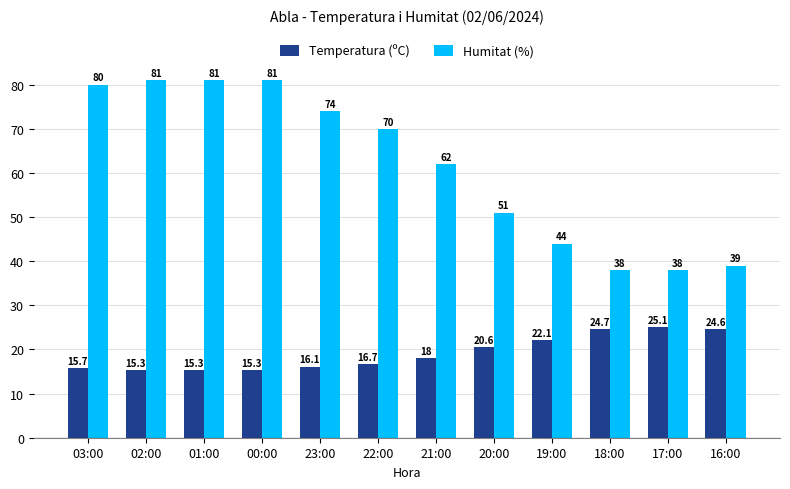

Reading left to right, transcribe all the data shown in this chart.

Temperatura (ºC): 03:00=15.7	02:00=15.3	01:00=15.3	00:00=15.3	23:00=16.1	22:00=16.7	21:00=18.0	20:00=20.6	19:00=22.1	18:00=24.7	17:00=25.1	16:00=24.6
Humitat (%): 03:00=80.0	02:00=81.0	01:00=81.0	00:00=81.0	23:00=74.0	22:00=70.0	21:00=62.0	20:00=51.0	19:00=44.0	18:00=38.0	17:00=38.0	16:00=39.0